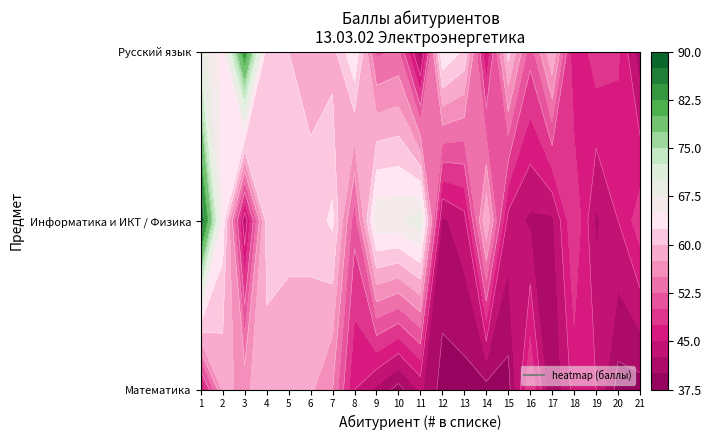

True or false: Информатика и ИКТ / Физика has a value of 67 at 10.

True